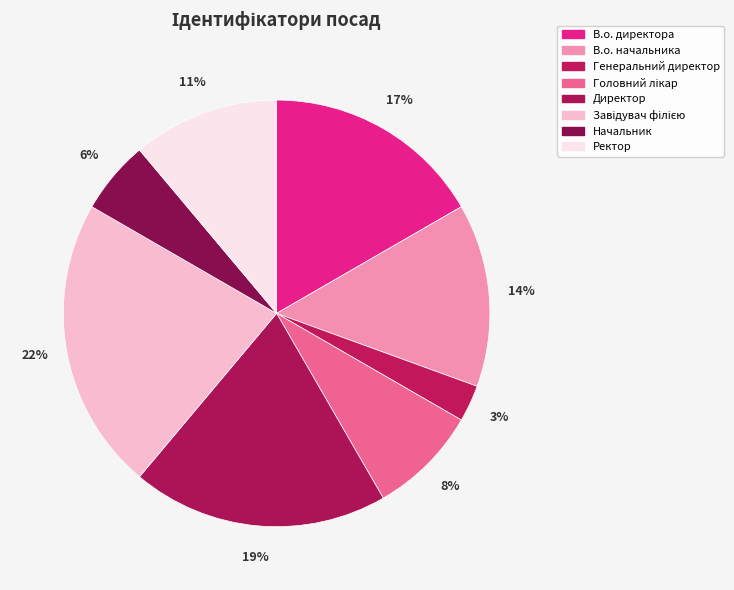

True or false: В.о. директора accounts for 17% of the total.

True